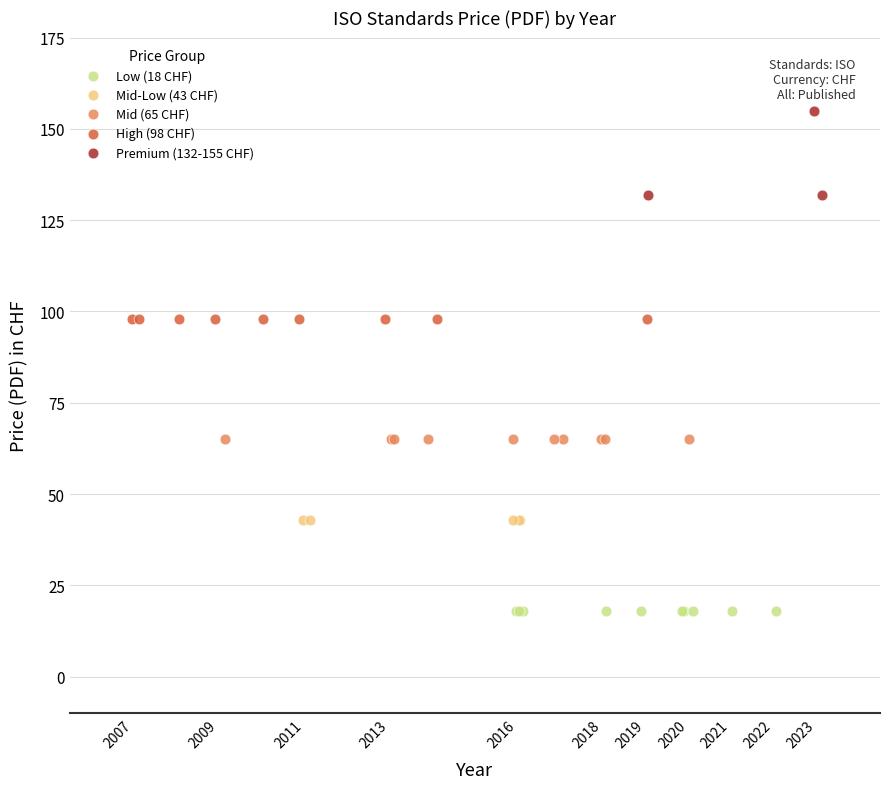

Which series reaches the minimum Y coordinate?

Low (18 CHF)